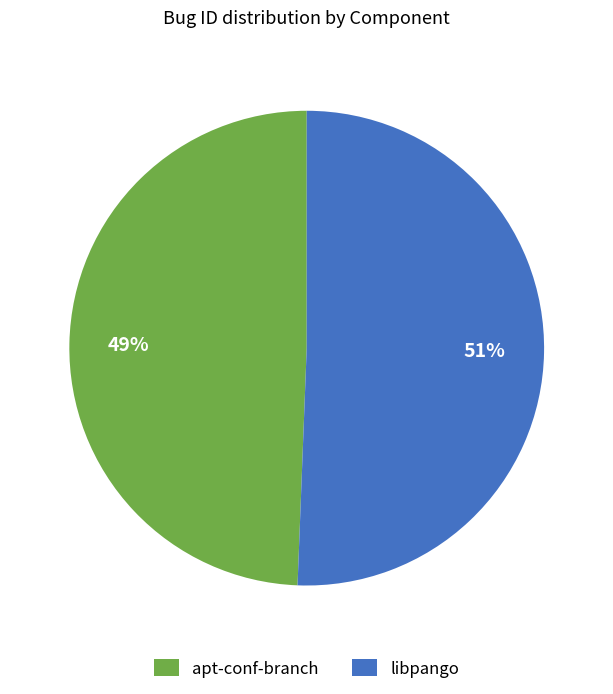

Count the number of slices in the pie.

2